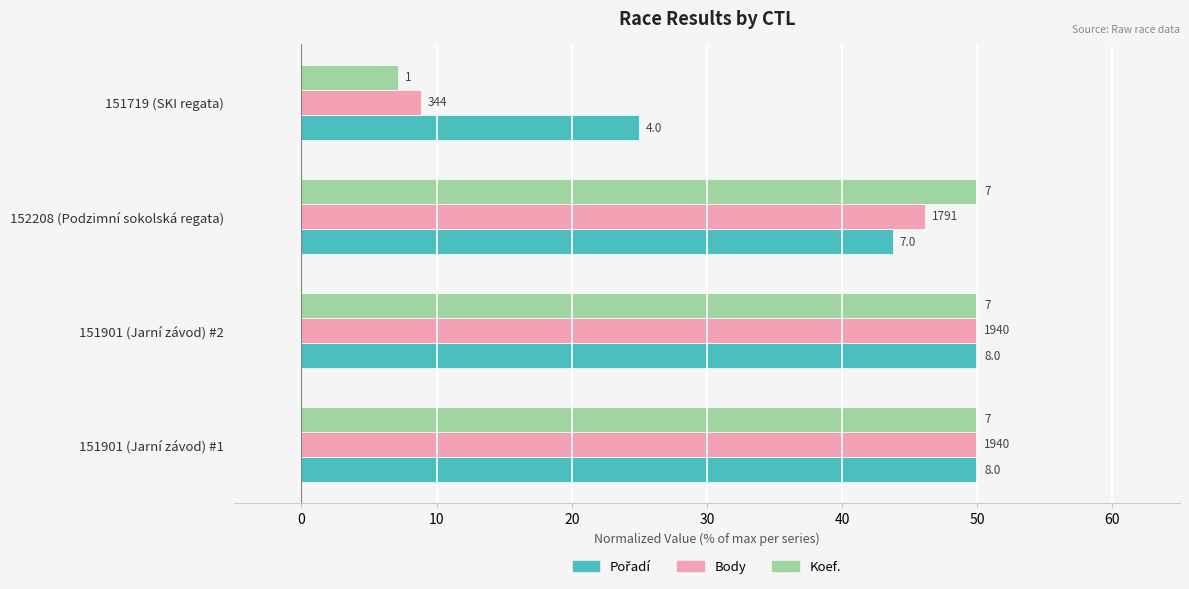

How many bars are there in total?

12